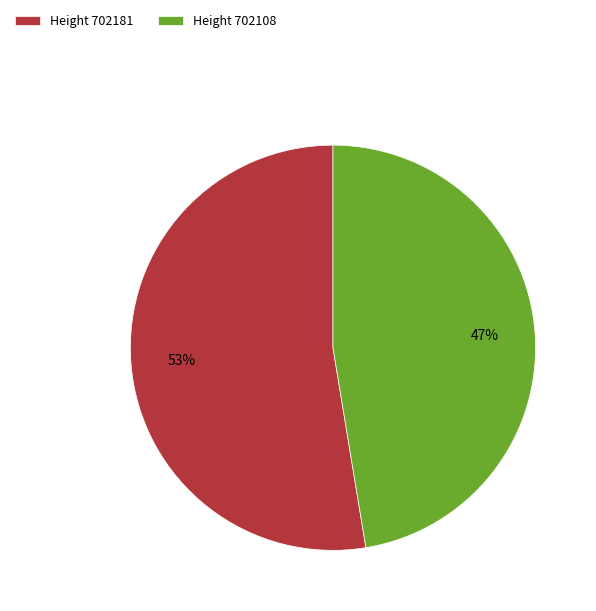

How many slices are in this pie chart?

2